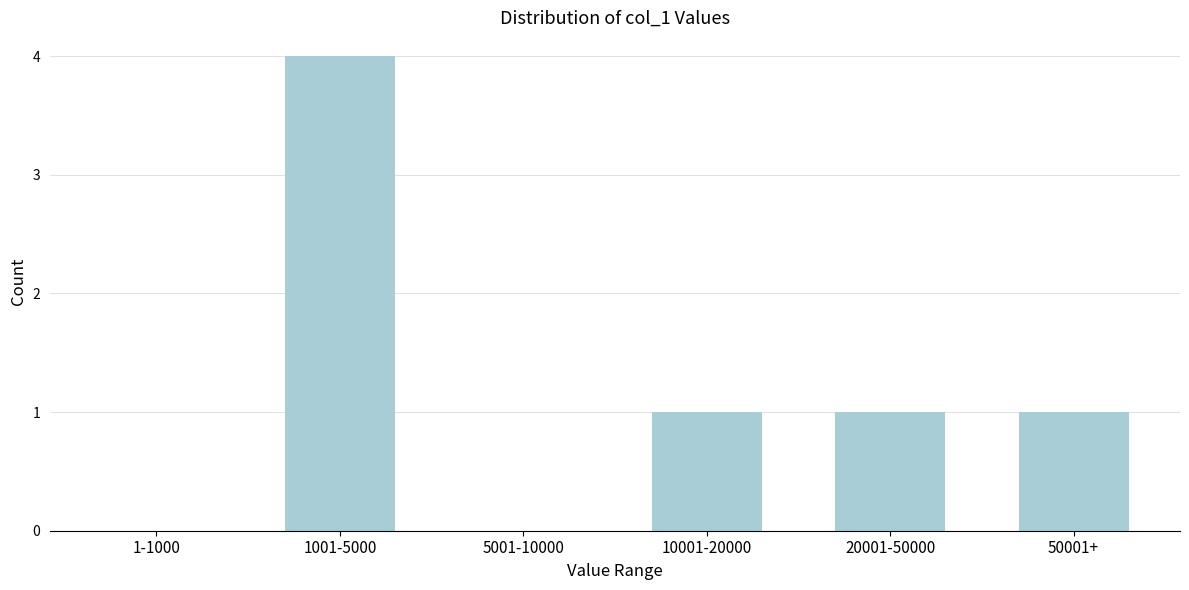

Reading left to right, list all the values displayed in this chart.

1-1000=0	1001-5000=4	5001-10000=0	10001-20000=1	20001-50000=1	50001+=1